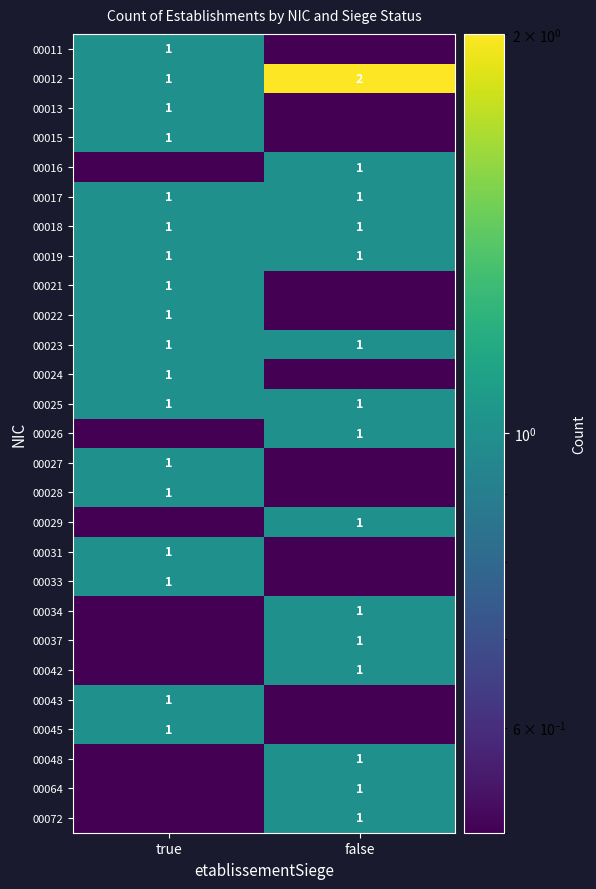

True or false: 00013 has a value of 1.0 at true.

True